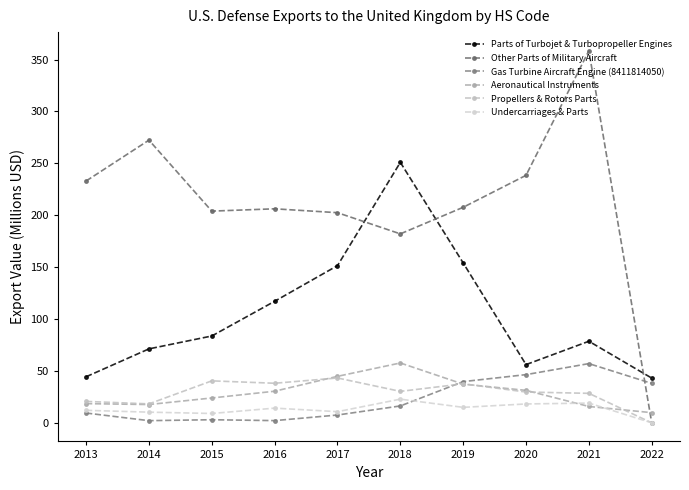

The Undercarriages & Parts series shows 18.2 at 2020. True or false?

True